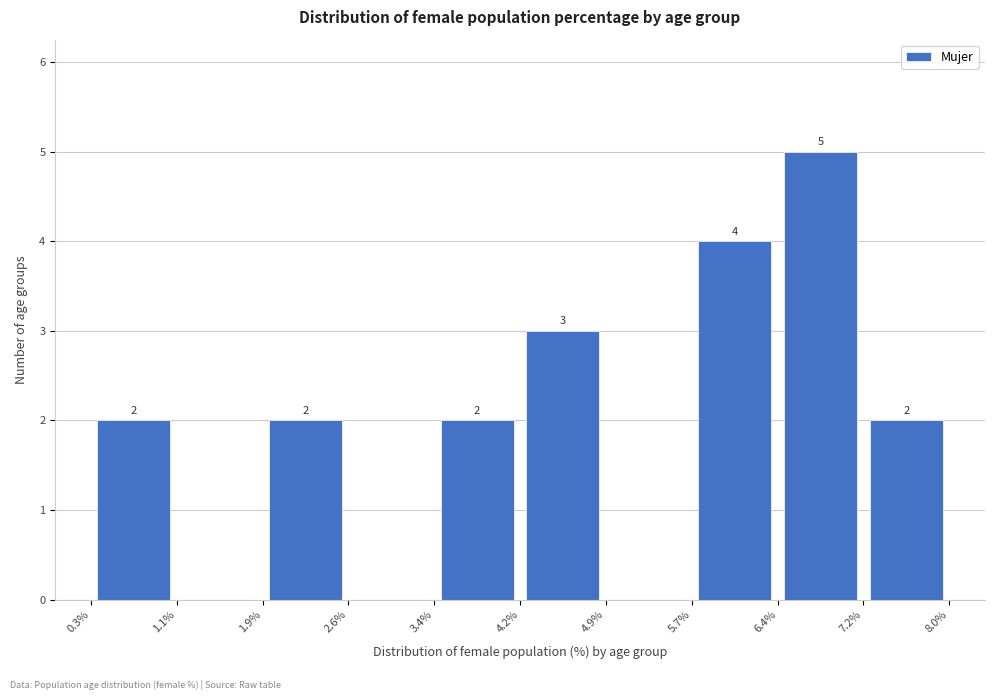

Which range on the x-axis has the tallest bar?

6.4% to 7.2%